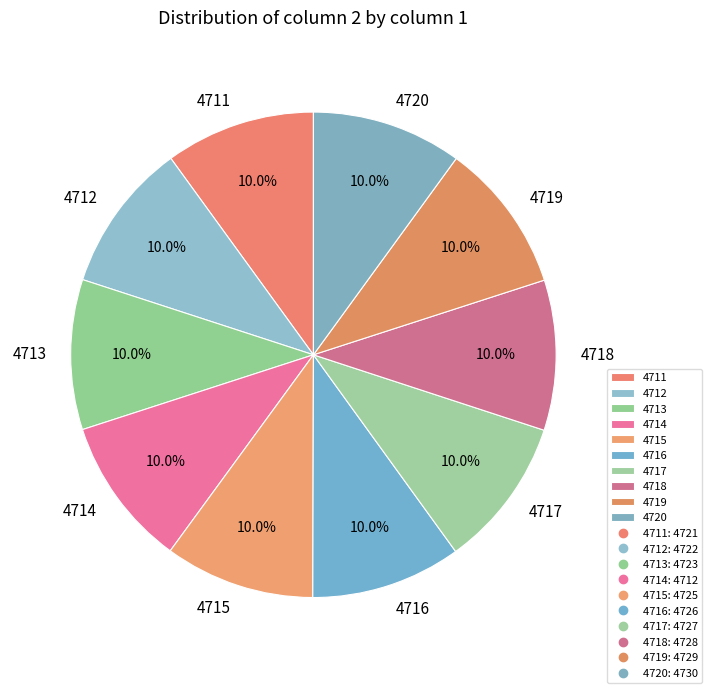

To the nearest percent, what percentage of the pie is 4720?

10%